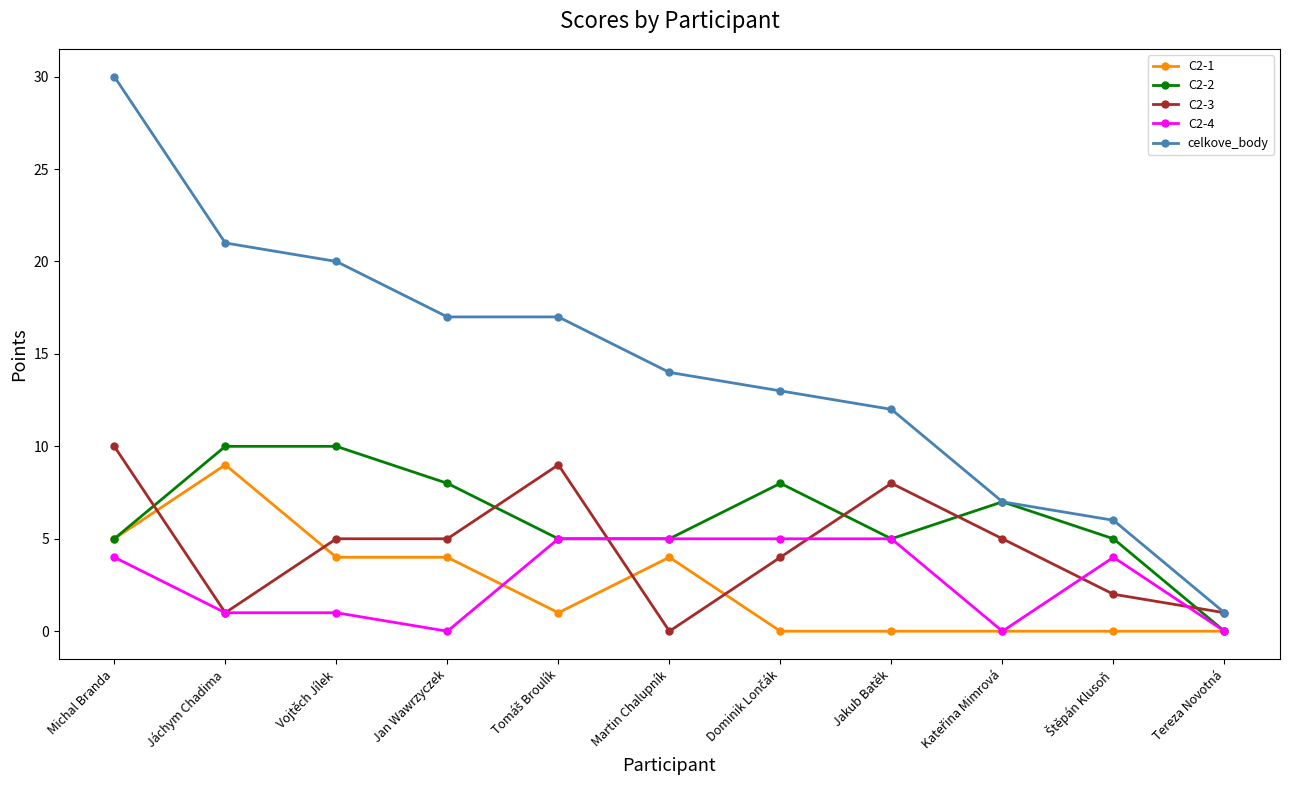

What is the label of the 4th point from the left?

Jan Wawrzyczek